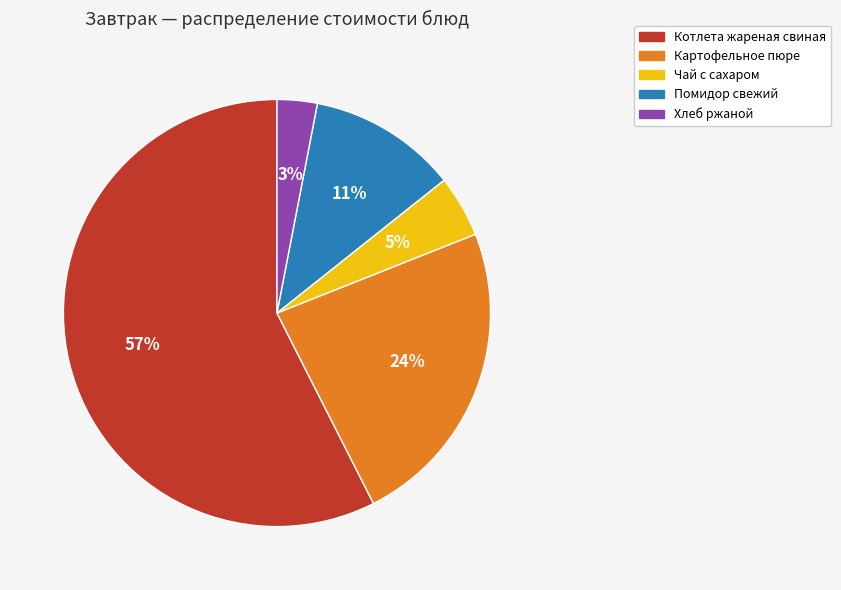

To the nearest percent, what percentage of the pie is Чай с сахаром?

5%